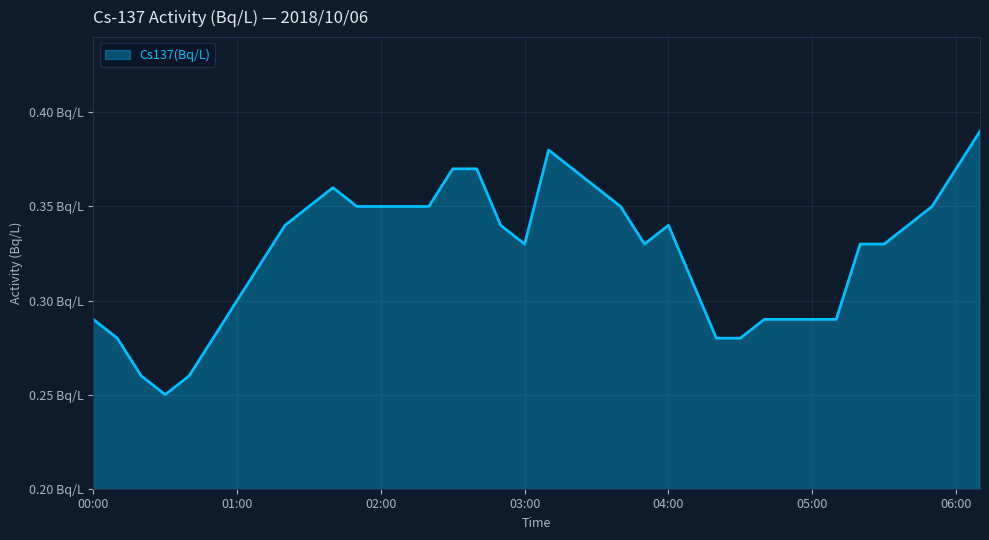

How many interior local valleys (lower than both neighbors) does the data have?

3